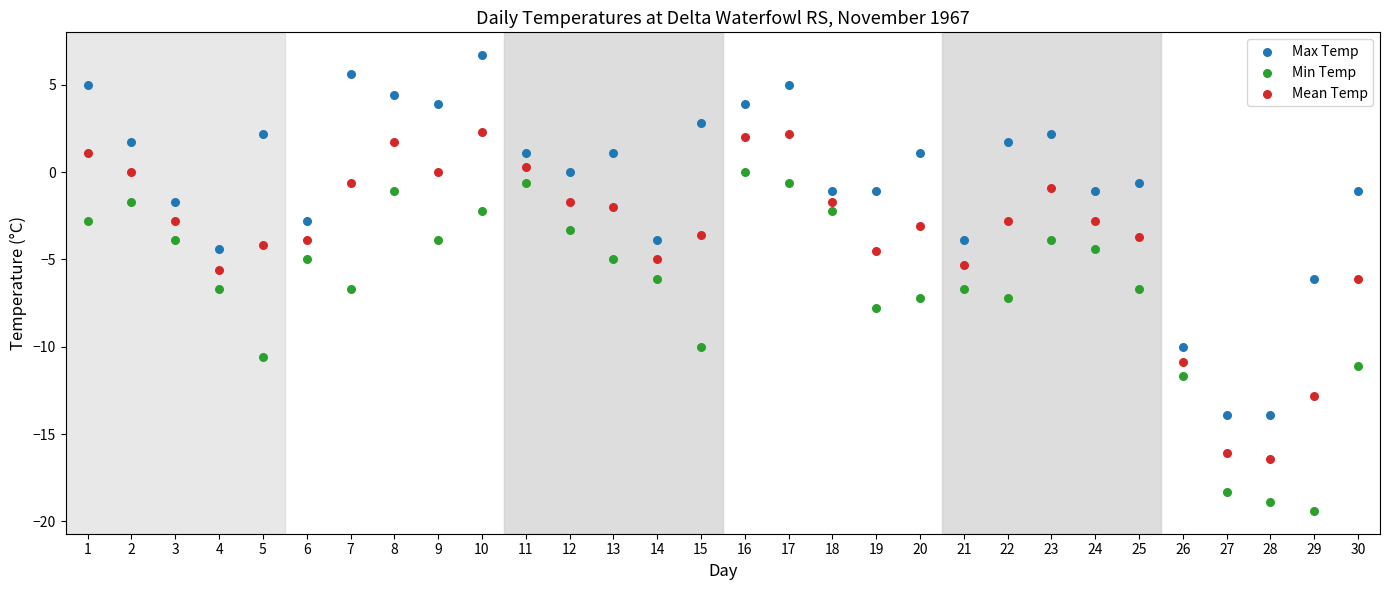

Which series reaches the maximum Y coordinate?

Max Temp